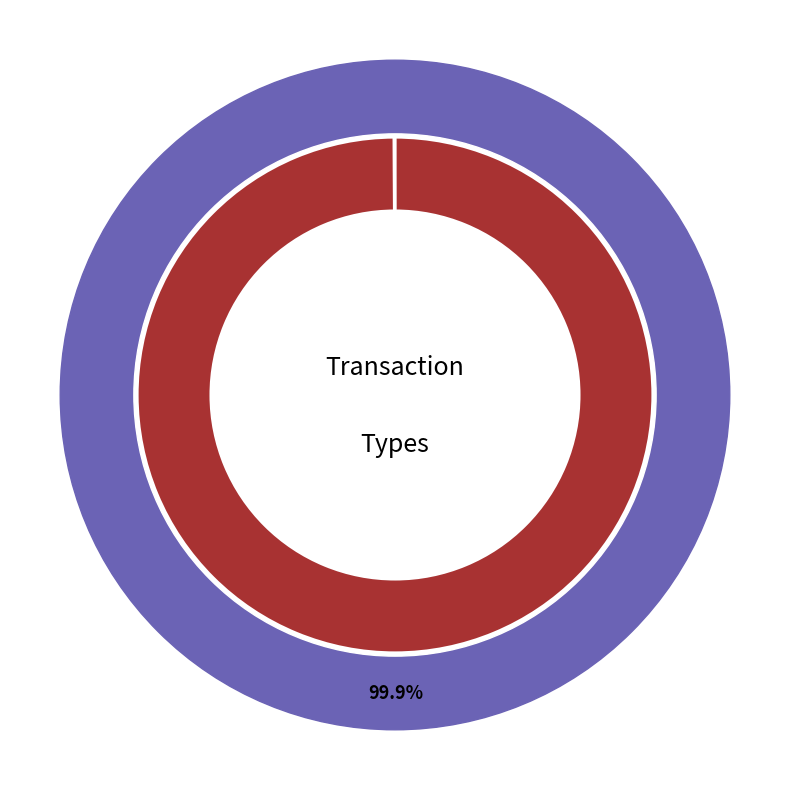

Which slice is the largest?

469659